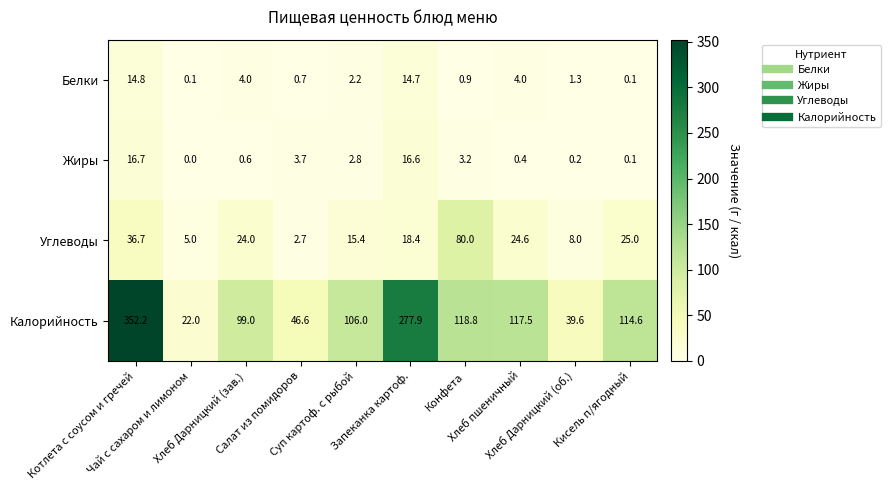

How many series are shown in this chart?

4